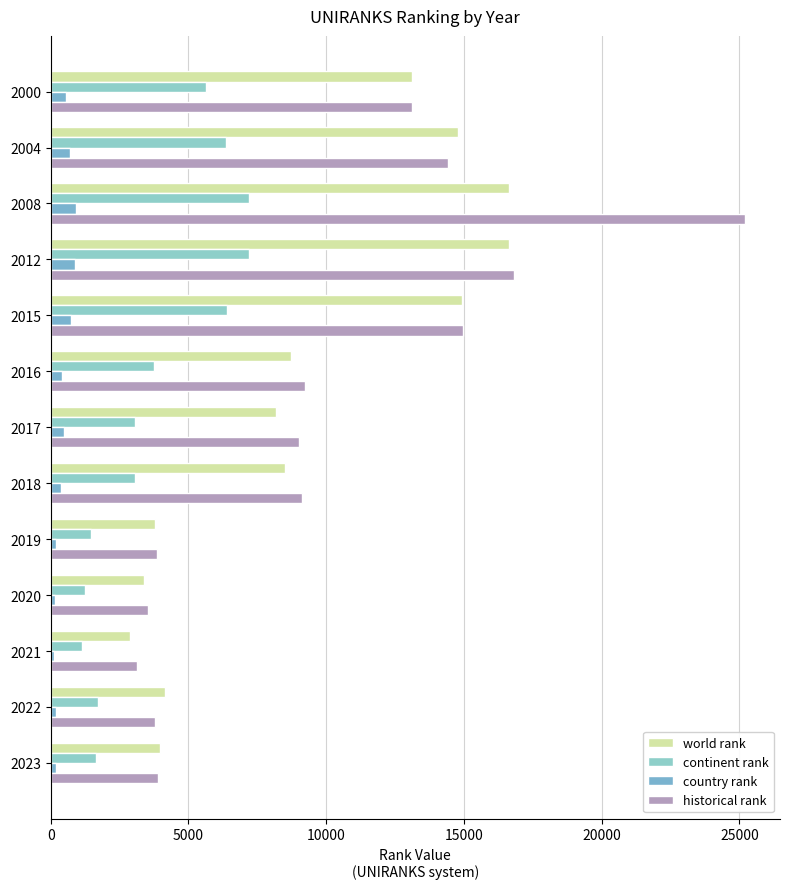

Which series has the largest total across all categories?

historical rank